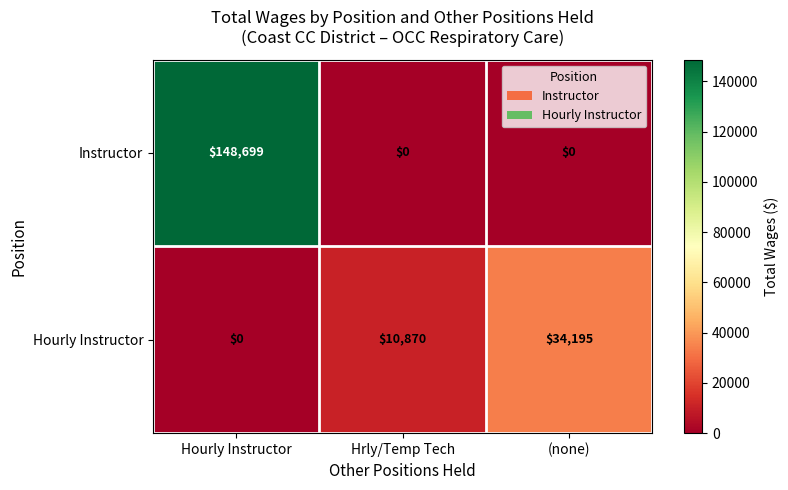

What is the difference between the highest and lowest values at Hourly Instructor?

148699